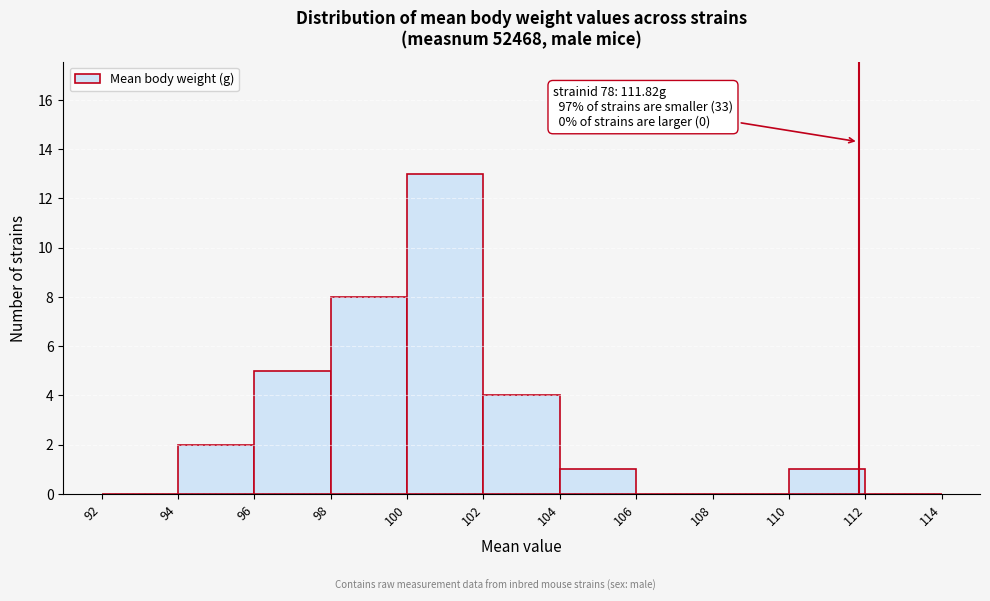

Which range on the x-axis has the tallest bar?

100 to 102